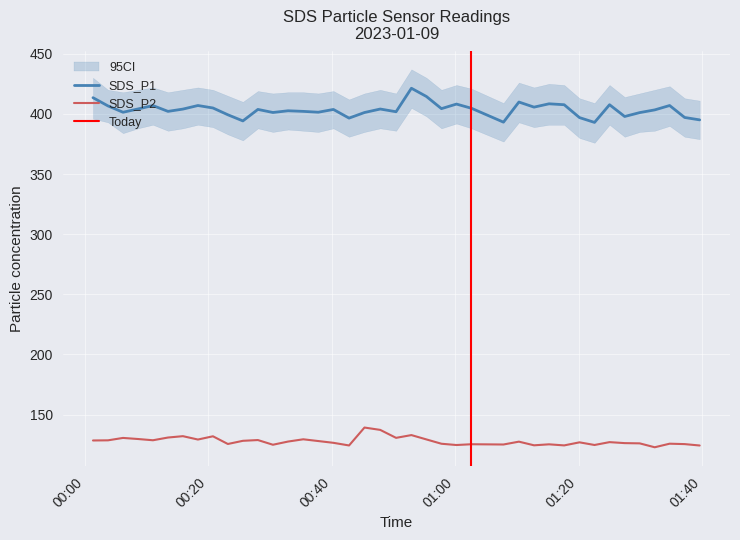

At which category does SDS_P1 reach its first local peak?

2023/01/09 00:11:02